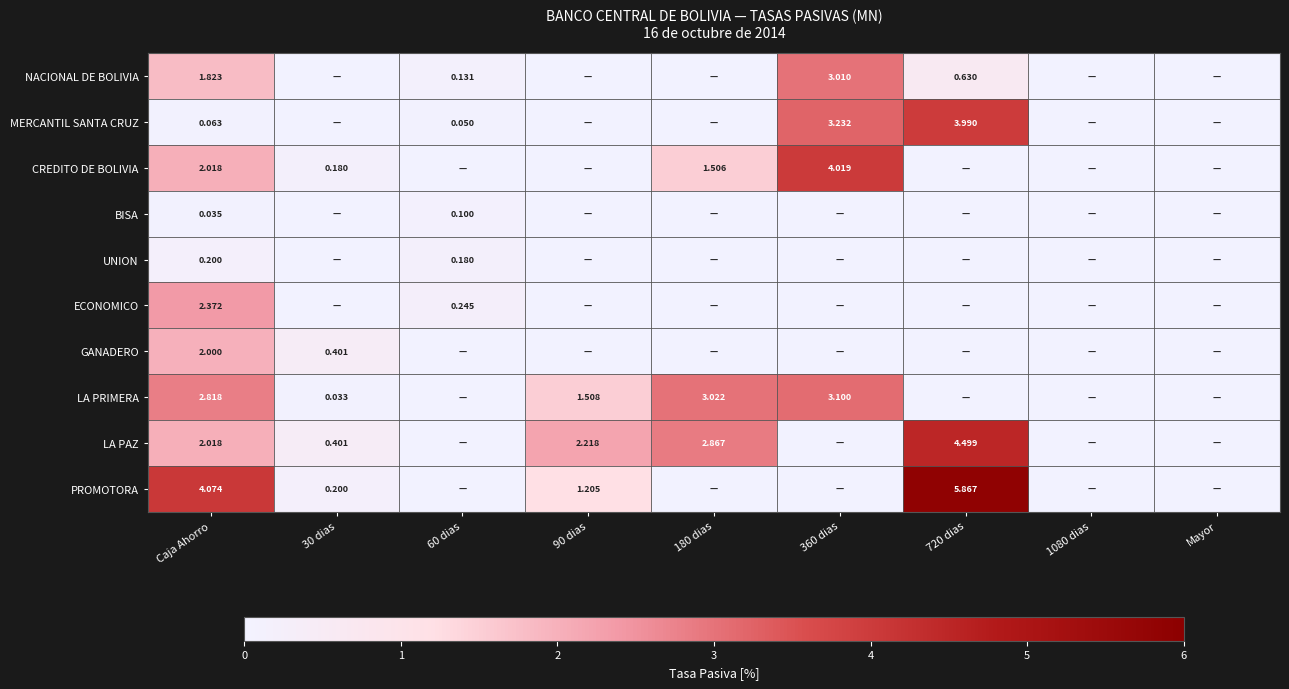

List the labels in order of BISA value, smallest first.

30 dias, 90 dias, 180 dias, 360 dias, 720 dias, 1080 dias, Mayor, Caja Ahorro, 60 dias